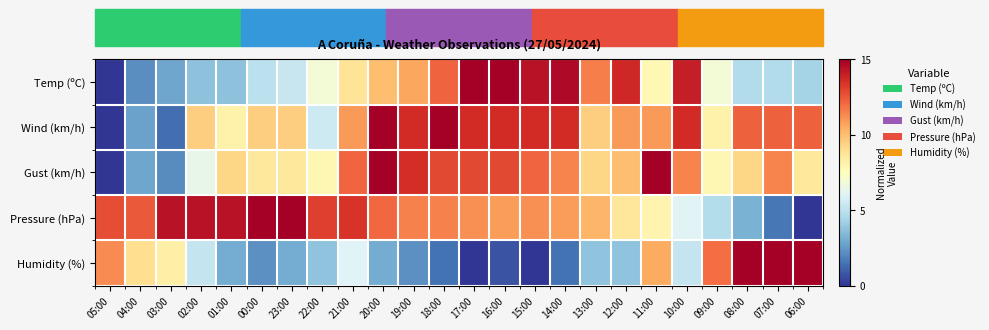

At which category is the sum across all series the highest?

20:00